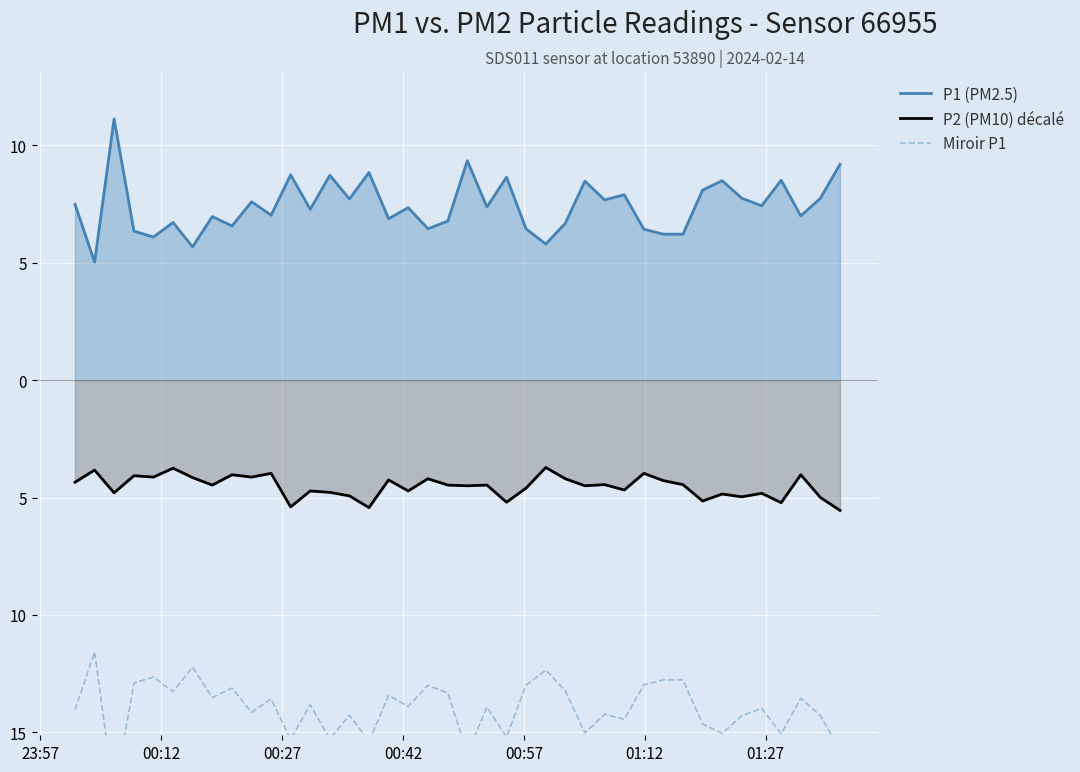

Is it true that P1 (PM2.5) equals 2.6 at 24?

False